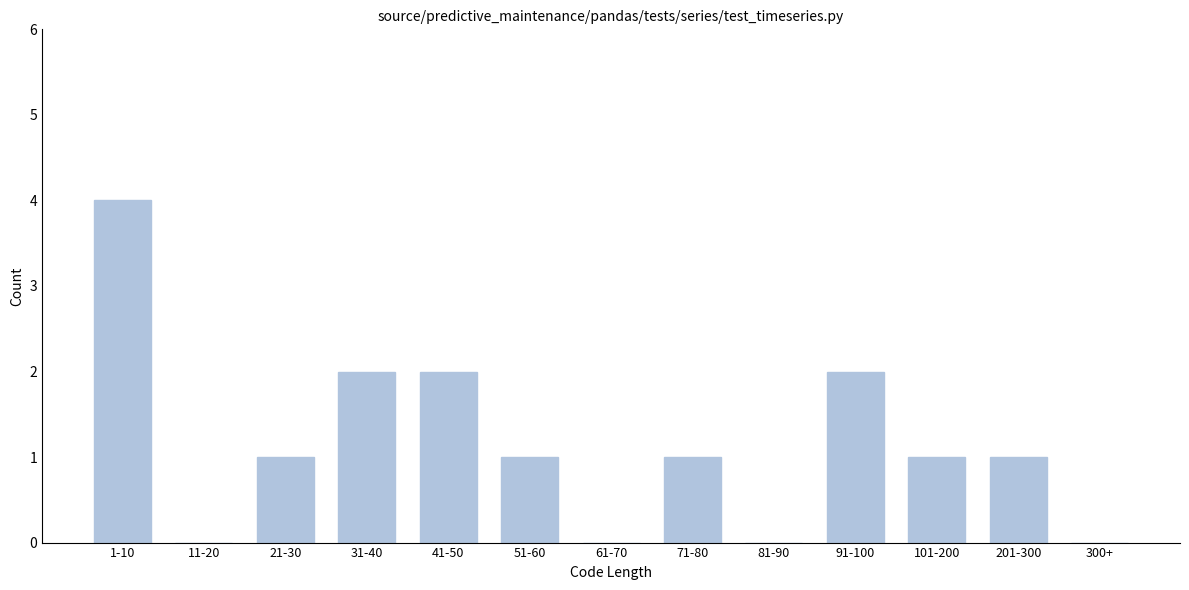

Reading left to right, extract all data points from this chart.

1-10=4	11-20=0	21-30=1	31-40=2	41-50=2	51-60=1	61-70=0	71-80=1	81-90=0	91-100=2	101-200=1	201-300=1	300+=0